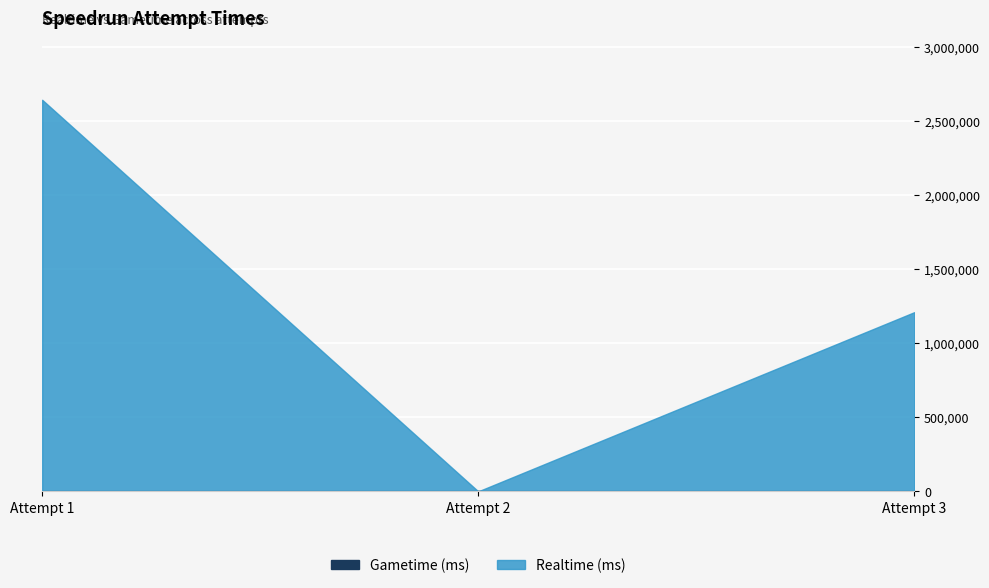

How many distinct data groups are displayed?

2